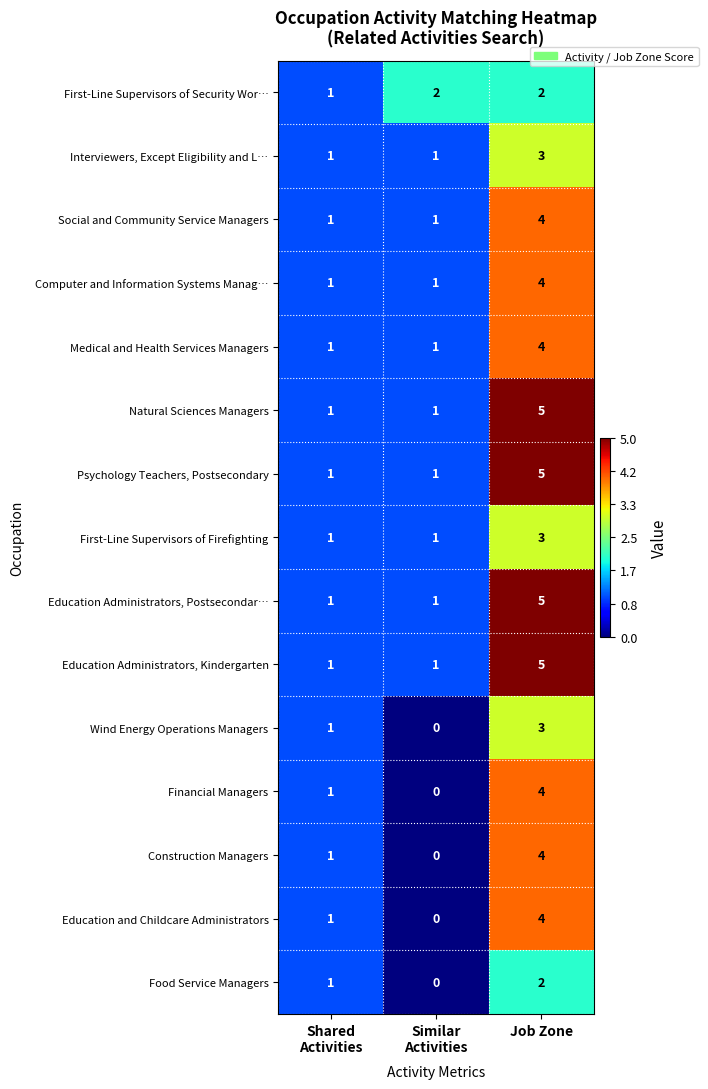

The First-Line Supervisors of Firefighting series shows 5 at Job Zone. True or false?

False